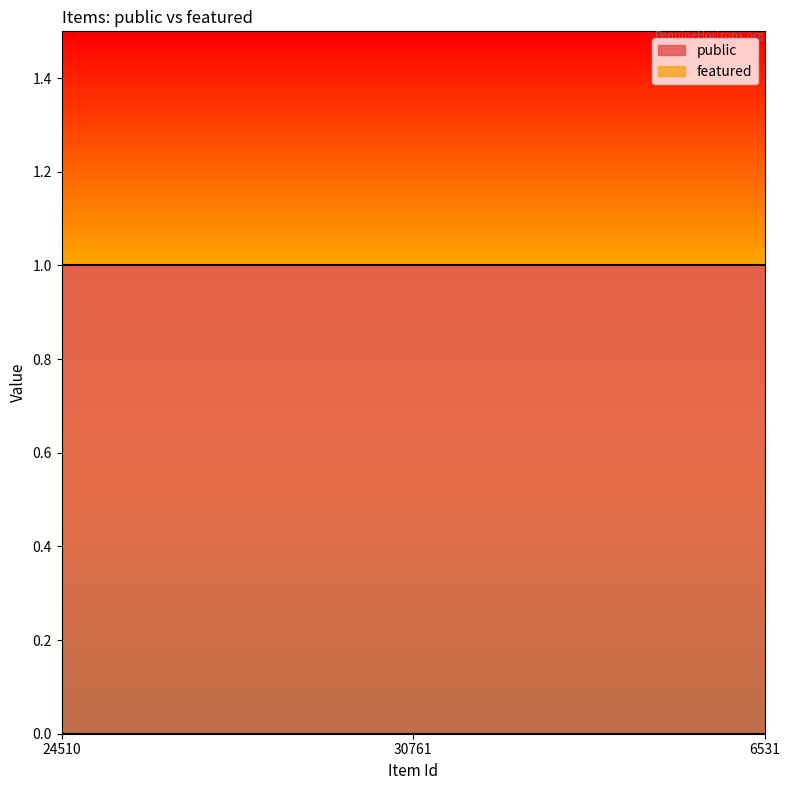

Where is public nearest to the value 1?

24510